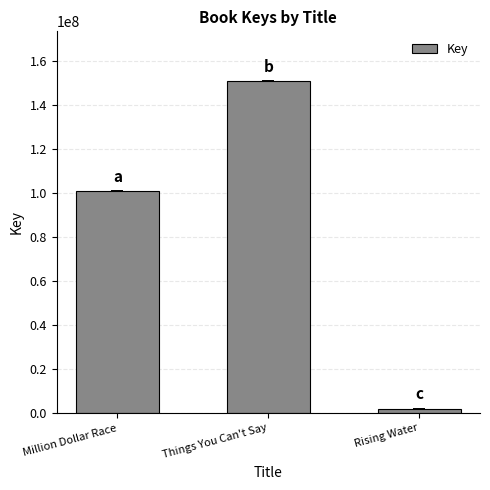

What is the minimum value shown in the chart?

1882672